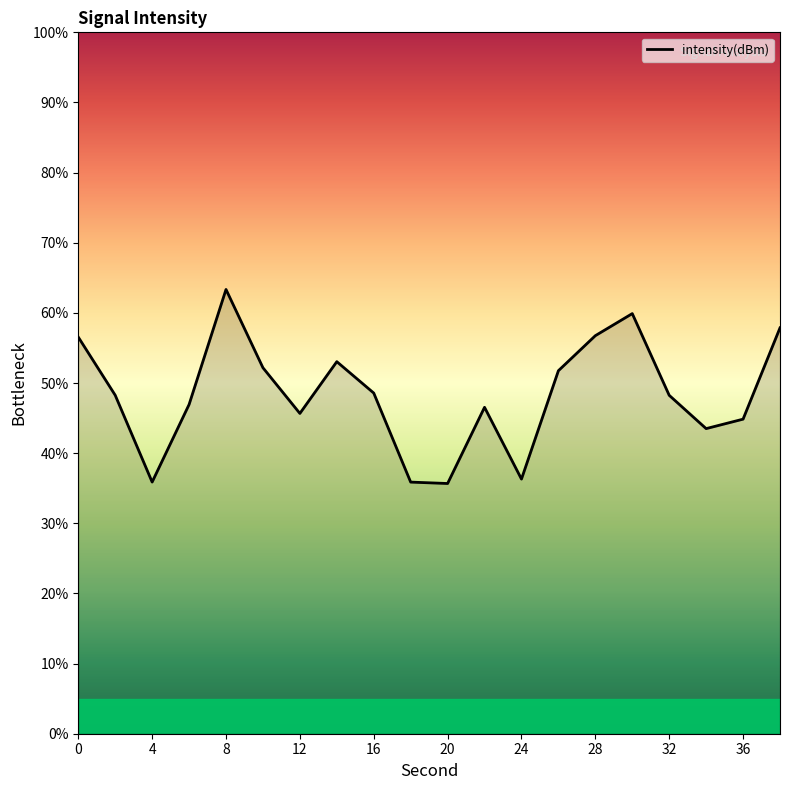

What is the maximum value shown in the chart?

63.3